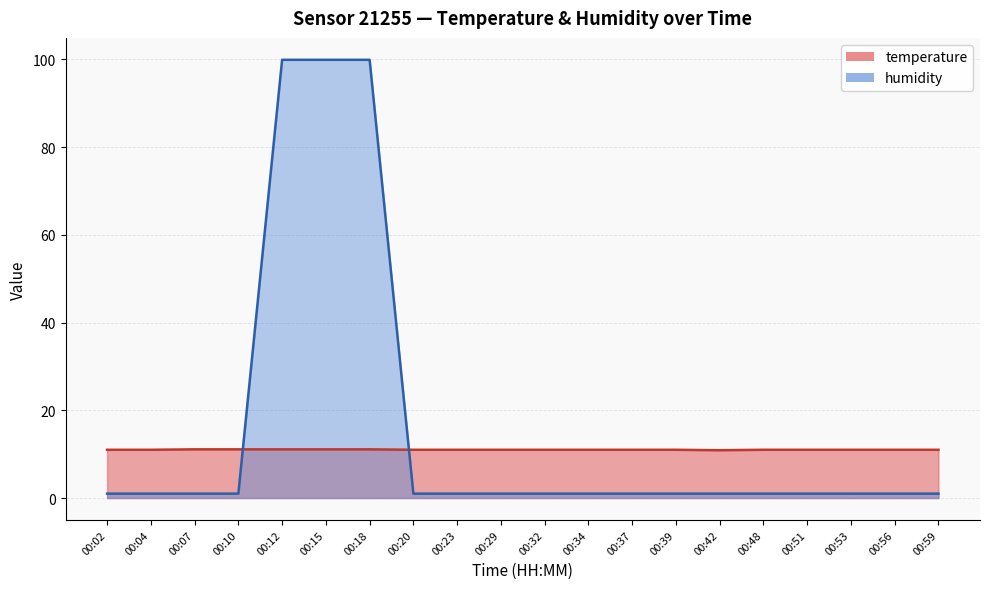

Between 00:15 and 00:42, which is larger?

00:15